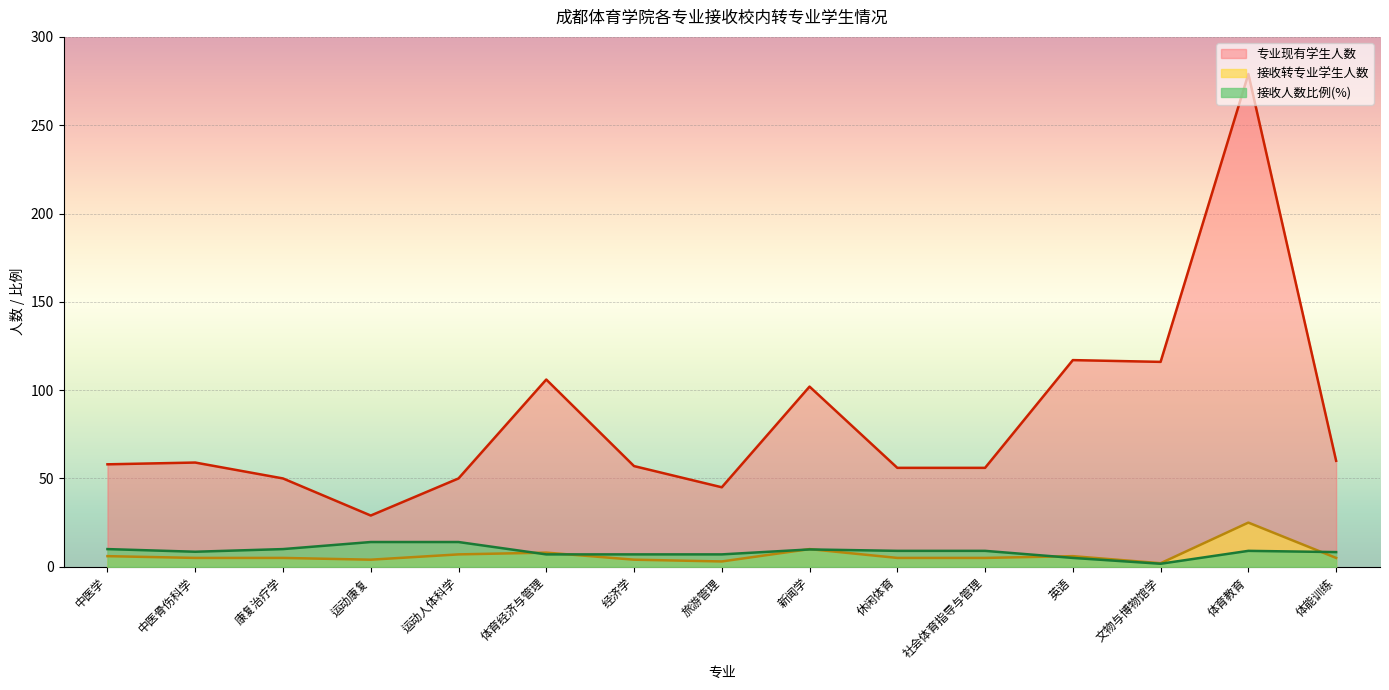

What are all the series names shown in the legend?

专业现有学生人数, 接收转专业学生人数, 接收人数比例(%)